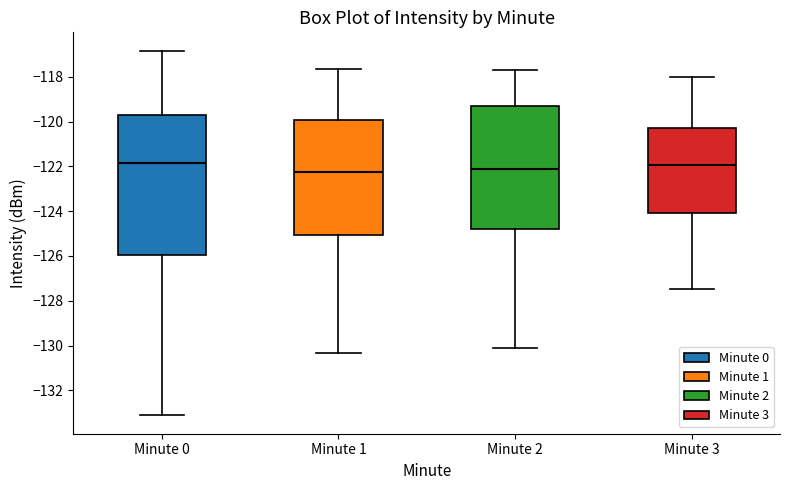

Comparing the boxes themselves (not the whiskers), which one is the tallest?

Minute 0